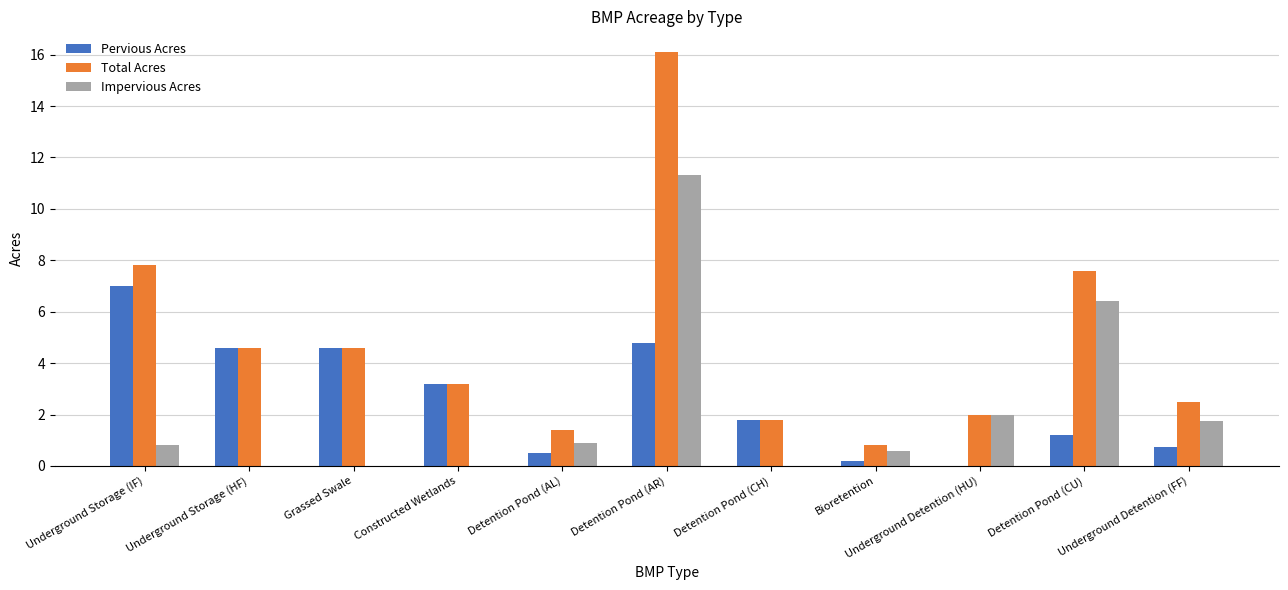

What is the highest value of the Pervious Acres series?

7.0